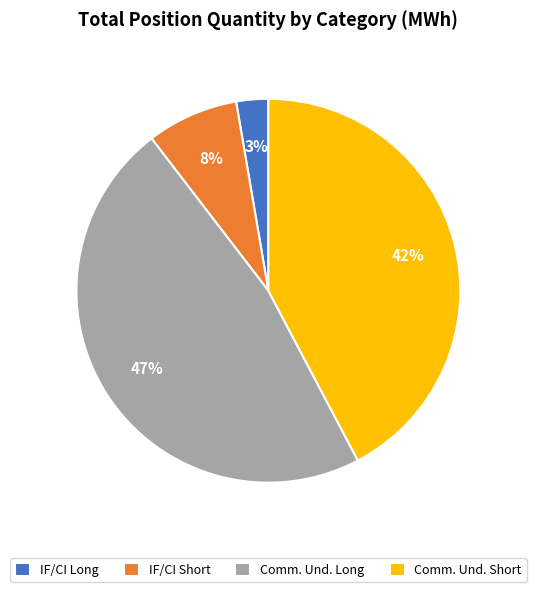

Which has a higher value, IF/CI Short or IF/CI Long?

IF/CI Short